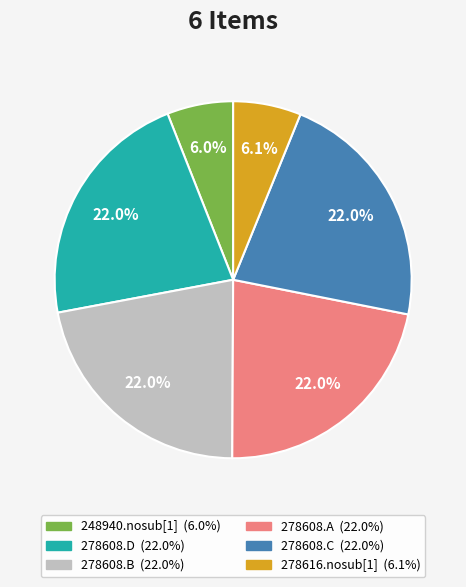

The 278608.A slice represents 16% of the pie. True or false?

False